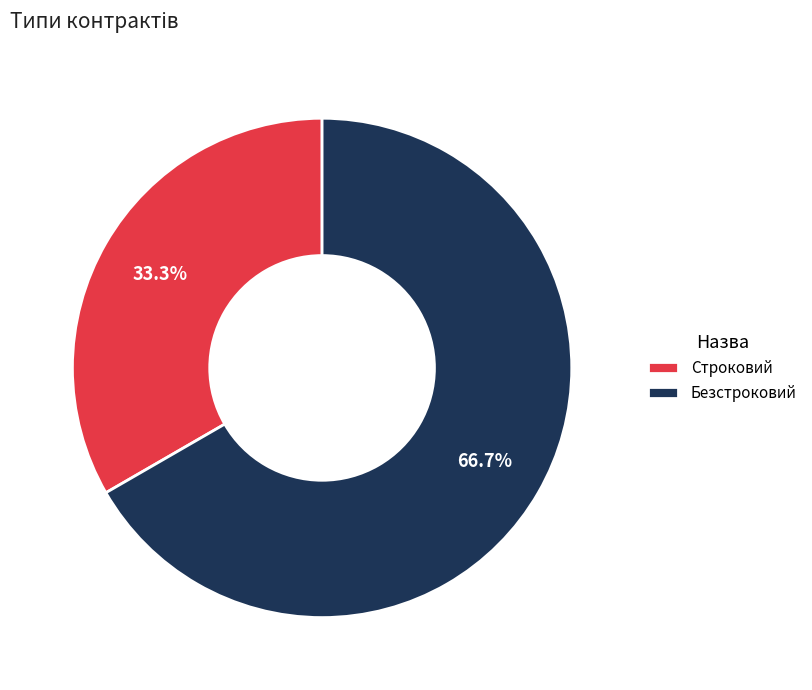

The Безстроковий slice represents 78% of the pie. True or false?

False